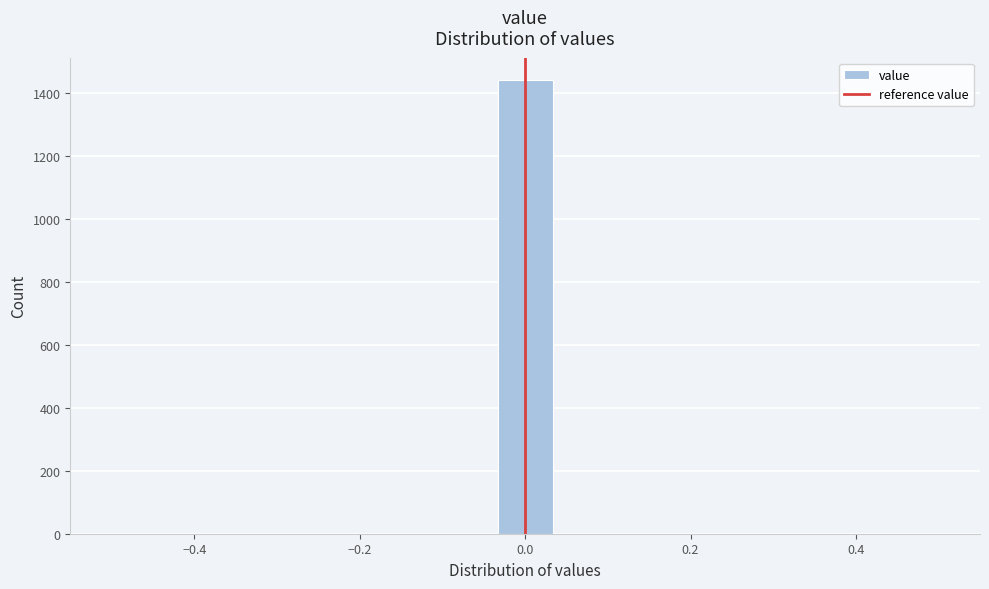

Around what value on the x-axis is the tallest bar? Give the approximate position of its centre, as read against the axis.

0.00